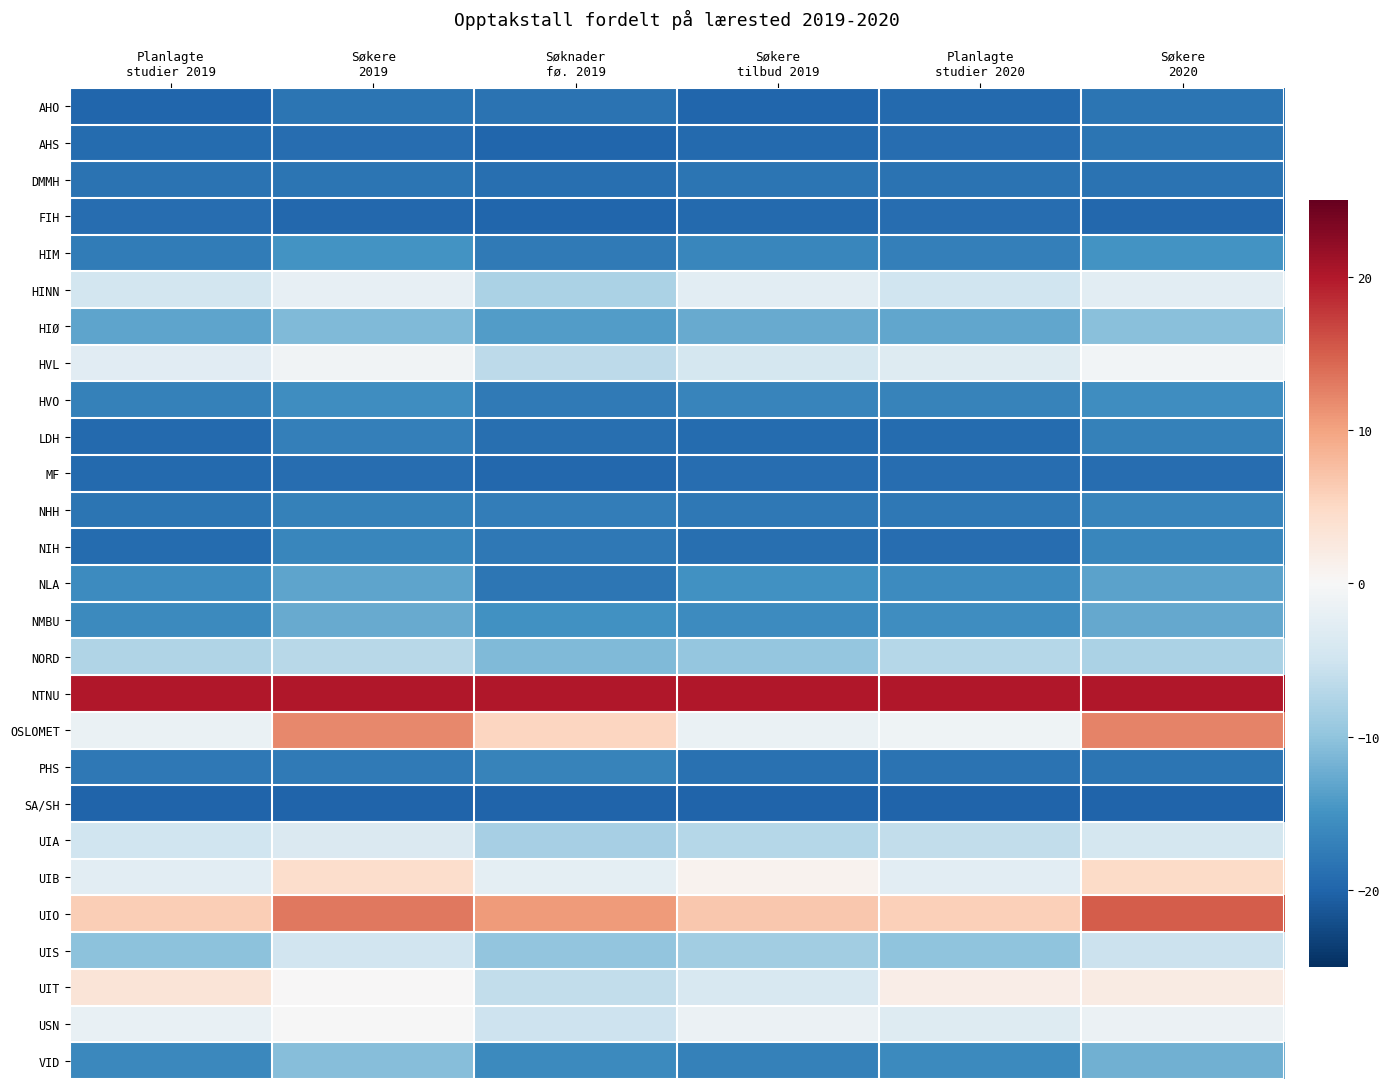

Reading left to right, transcribe all the data shown in this chart.

AHO: Planlagte
studier 2019=-19.8	Søkere
2019=-18.4	Søknader
fø. 2019=-18.4	Søkere
tilbud 2019=-19.8	Planlagte
studier 2020=-19.5	Søkere
2020=-18.2
AHS: Planlagte
studier 2019=-19.3	Søkere
2019=-19.0	Søknader
fø. 2019=-19.7	Søkere
tilbud 2019=-19.5	Planlagte
studier 2020=-19.1	Søkere
2020=-18.3
DMMH: Planlagte
studier 2019=-18.5	Søkere
2019=-18.3	Søknader
fø. 2019=-18.9	Søkere
tilbud 2019=-18.4	Planlagte
studier 2020=-18.5	Søkere
2020=-18.5
FIH: Planlagte
studier 2019=-19.0	Søkere
2019=-19.6	Søknader
fø. 2019=-19.8	Søkere
tilbud 2019=-19.5	Planlagte
studier 2020=-19.0	Søkere
2020=-19.6
HIM: Planlagte
studier 2019=-17.4	Søkere
2019=-14.9	Søknader
fø. 2019=-17.8	Søkere
tilbud 2019=-16.3	Planlagte
studier 2020=-17.1	Søkere
2020=-14.9
HINN: Planlagte
studier 2019=-4.6	Søkere
2019=-2.1	Søknader
fø. 2019=-7.9	Søkere
tilbud 2019=-2.7	Planlagte
studier 2020=-5.0	Søkere
2020=-2.6
HIØ: Planlagte
studier 2019=-13.2	Søkere
2019=-11.1	Søknader
fø. 2019=-13.9	Søkere
tilbud 2019=-12.7	Planlagte
studier 2020=-12.9	Søkere
2020=-10.4
HVL: Planlagte
studier 2019=-2.9	Søkere
2019=-0.8	Søknader
fø. 2019=-6.6	Søkere
tilbud 2019=-4.4	Planlagte
studier 2020=-3.2	Søkere
2020=-0.7
HVO: Planlagte
studier 2019=-16.9	Søkere
2019=-15.6	Søknader
fø. 2019=-17.8	Søkere
tilbud 2019=-16.6	Planlagte
studier 2020=-16.6	Søkere
2020=-15.6
LDH: Planlagte
studier 2019=-19.4	Søkere
2019=-17.2	Søknader
fø. 2019=-18.8	Søkere
tilbud 2019=-19.3	Planlagte
studier 2020=-19.2	Søkere
2020=-16.8
MF: Planlagte
studier 2019=-19.3	Søkere
2019=-19.0	Søknader
fø. 2019=-19.7	Søkere
tilbud 2019=-19.0	Planlagte
studier 2020=-19.1	Søkere
2020=-19.1
NHH: Planlagte
studier 2019=-18.2	Søkere
2019=-16.9	Søknader
fø. 2019=-17.3	Søkere
tilbud 2019=-17.9	Planlagte
studier 2020=-17.8	Søkere
2020=-16.5
NIH: Planlagte
studier 2019=-19.2	Søkere
2019=-16.3	Søknader
fø. 2019=-17.9	Søkere
tilbud 2019=-18.8	Planlagte
studier 2020=-19.1	Søkere
2020=-16.4
NLA: Planlagte
studier 2019=-15.7	Søkere
2019=-13.2	Søknader
fø. 2019=-18.0	Søkere
tilbud 2019=-15.2	Planlagte
studier 2020=-15.7	Søkere
2020=-13.4
NMBU: Planlagte
studier 2019=-16.0	Søkere
2019=-12.5	Søknader
fø. 2019=-15.1	Søkere
tilbud 2019=-15.7	Planlagte
studier 2020=-15.5	Søkere
2020=-12.8
NORD: Planlagte
studier 2019=-7.5	Søkere
2019=-6.9	Søknader
fø. 2019=-11.1	Søkere
tilbud 2019=-9.7	Planlagte
studier 2020=-7.1	Søkere
2020=-8.0
NTNU: Planlagte
studier 2019=20.0	Søkere
2019=20.0	Søknader
fø. 2019=20.0	Søkere
tilbud 2019=20.0	Planlagte
studier 2020=20.0	Søkere
2020=20.0
OSLOMET: Planlagte
studier 2019=-1.7	Søkere
2019=12.1	Søknader
fø. 2019=5.3	Søkere
tilbud 2019=-1.7	Planlagte
studier 2020=-1.0	Søkere
2020=12.4
PHS: Planlagte
studier 2019=-17.9	Søkere
2019=-17.6	Søknader
fø. 2019=-16.7	Søkere
tilbud 2019=-18.6	Planlagte
studier 2020=-18.5	Søkere
2020=-18.2
SA/SH: Planlagte
studier 2019=-20.0	Søkere
2019=-20.0	Søknader
fø. 2019=-20.0	Søkere
tilbud 2019=-20.0	Planlagte
studier 2020=-20.0	Søkere
2020=-20.0
UIA: Planlagte
studier 2019=-5.1	Søkere
2019=-3.6	Søknader
fø. 2019=-8.4	Søkere
tilbud 2019=-7.2	Planlagte
studier 2020=-6.1	Søkere
2020=-4.5
UIB: Planlagte
studier 2019=-2.6	Søkere
2019=4.5	Søknader
fø. 2019=-2.4	Søkere
tilbud 2019=0.9	Planlagte
studier 2020=-2.6	Søkere
2020=4.9
UIO: Planlagte
studier 2019=6.2	Søkere
2019=13.1	Søknader
fø. 2019=10.7	Søkere
tilbud 2019=6.8	Planlagte
studier 2020=6.0	Søkere
2020=15.1
UIS: Planlagte
studier 2019=-10.3	Søkere
2019=-4.7	Søknader
fø. 2019=-10.0	Søkere
tilbud 2019=-8.7	Planlagte
studier 2020=-10.0	Søkere
2020=-5.3
UIT: Planlagte
studier 2019=3.2	Søkere
2019=0.1	Søknader
fø. 2019=-6.2	Søkere
tilbud 2019=-4.0	Planlagte
studier 2020=1.6	Søkere
2020=2.0
USN: Planlagte
studier 2019=-1.8	Søkere
2019=-0.1	Søknader
fø. 2019=-5.2	Søkere
tilbud 2019=-1.5	Planlagte
studier 2020=-3.1	Søkere
2020=-1.5
VID: Planlagte
studier 2019=-16.1	Søkere
2019=-10.7	Søknader
fø. 2019=-15.8	Søkere
tilbud 2019=-16.9	Planlagte
studier 2020=-15.8	Søkere
2020=-12.1